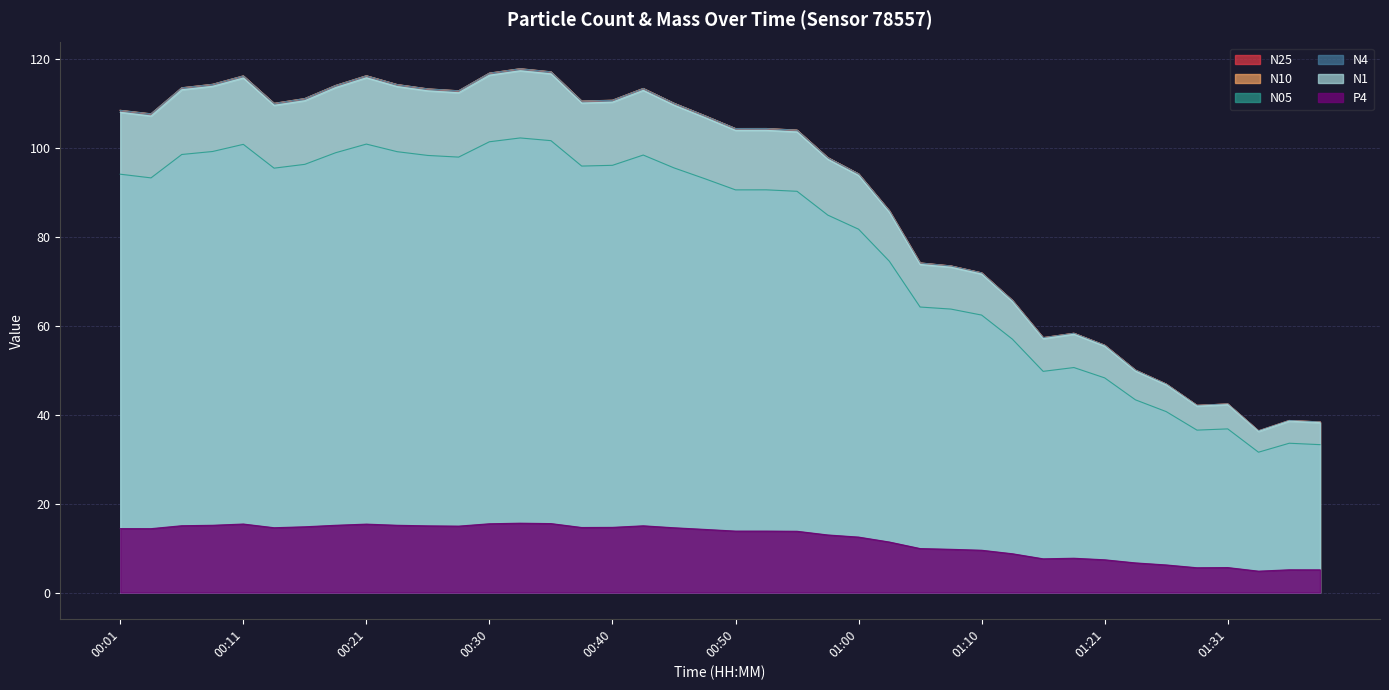

Where is the first local minimum for P4?

00:04